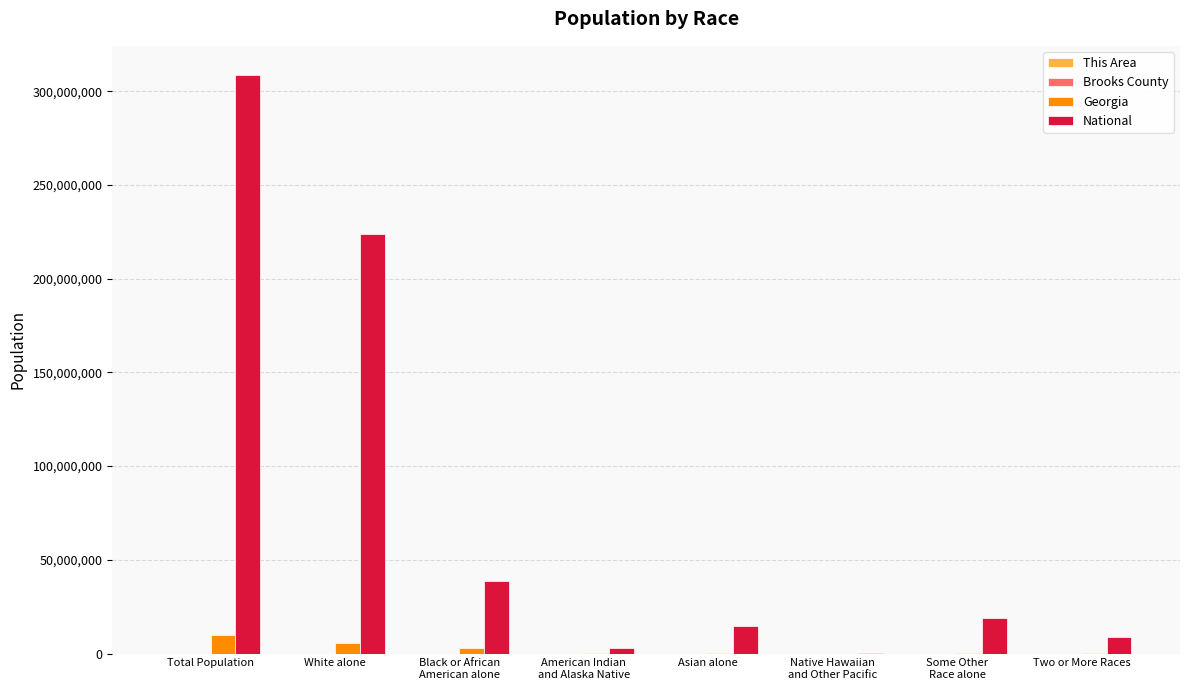

What is the total value across all series at White alone?

229351112